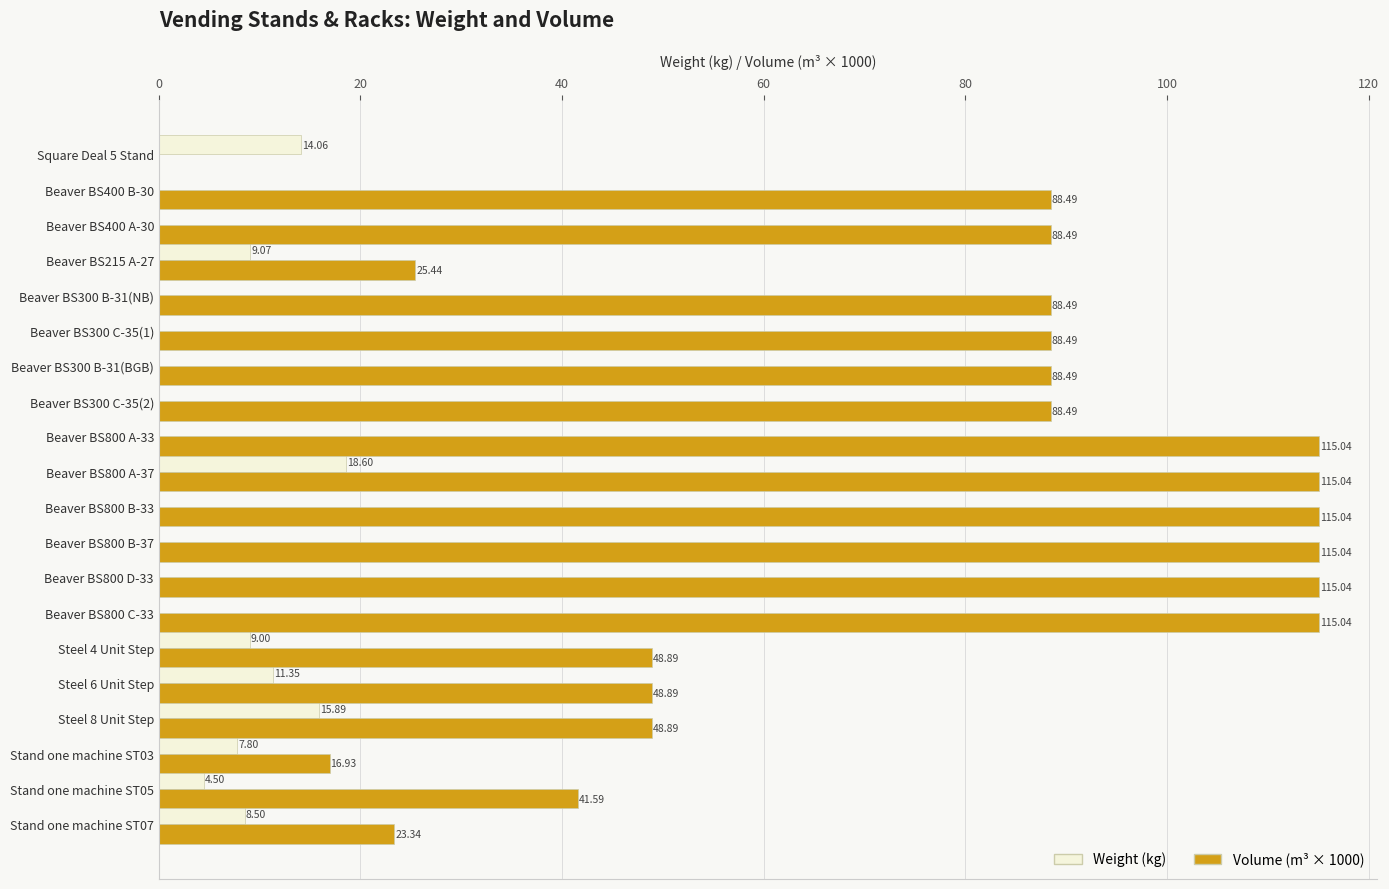

Between Beaver BS800 D-33 and Stand one machine ST05, which series saw the biggest shift?

Volume (m³ × 1000)